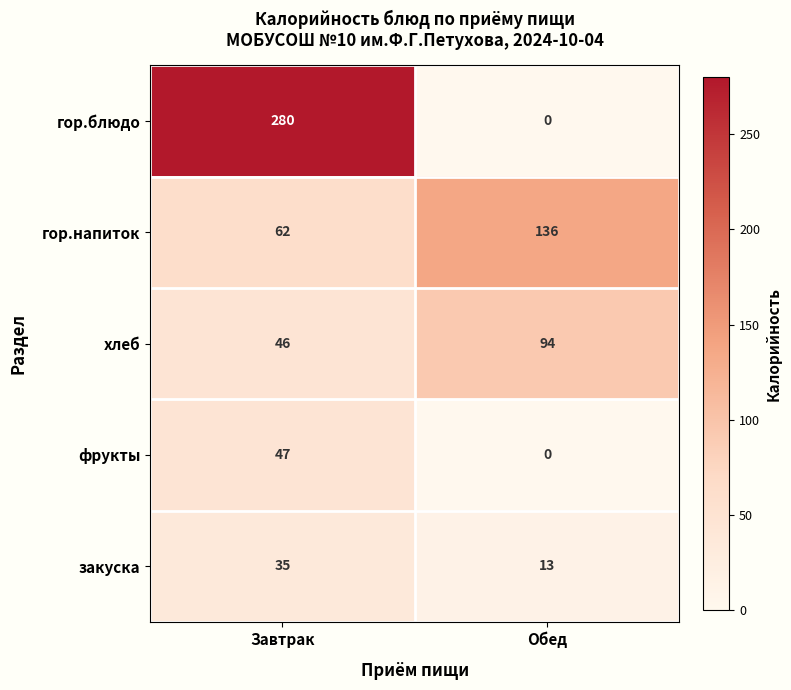

Which category has the highest value across all series?

Завтрак